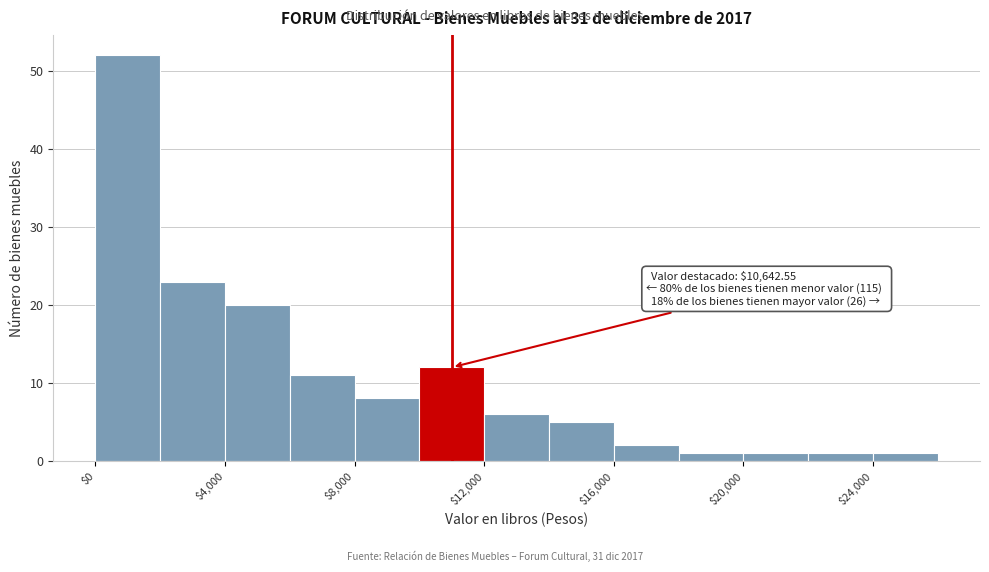

Which range on the x-axis has the tallest bar?

0 to 2000